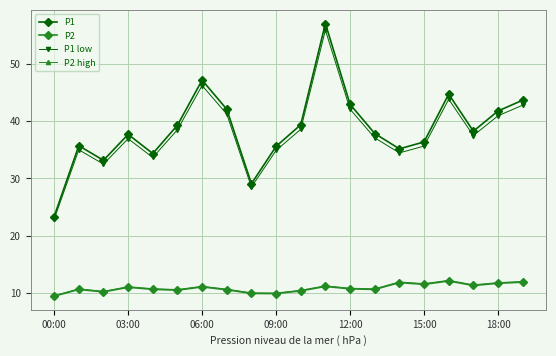

At how many categories does at least one series exceed 25?

19